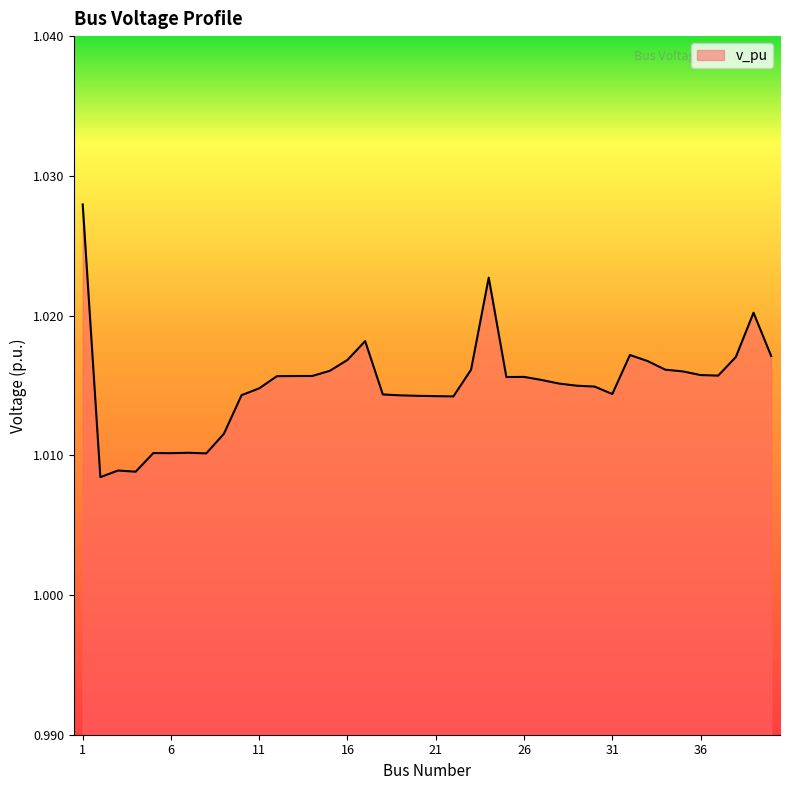

How many lines are shown in the chart?

1